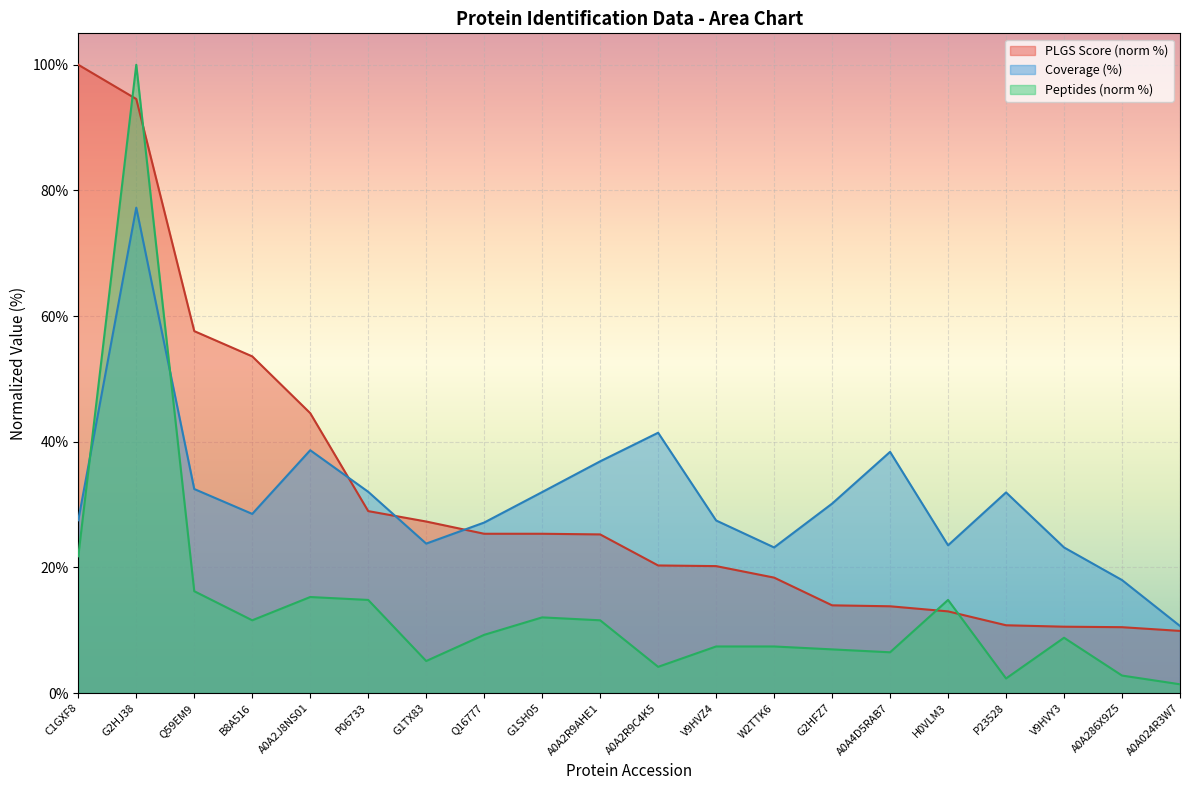

Between which two adjacent categories do Peptides and Coverage (%) first intersect?

C1GXF8 and G2HJ38